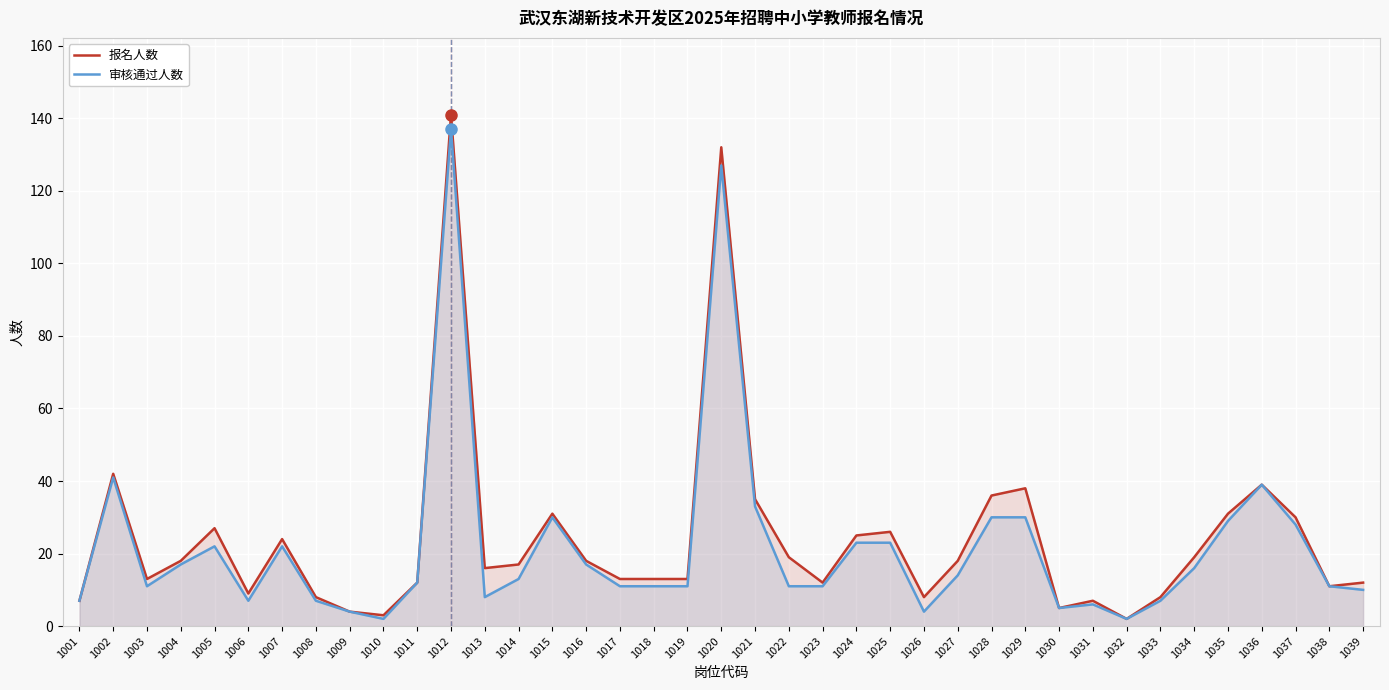

What is the minimum value shown in the chart?

2